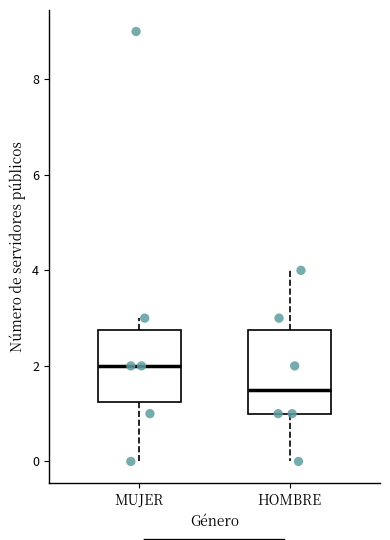

Comparing the boxes themselves (not the whiskers), which one is the tallest?

HOMBRE